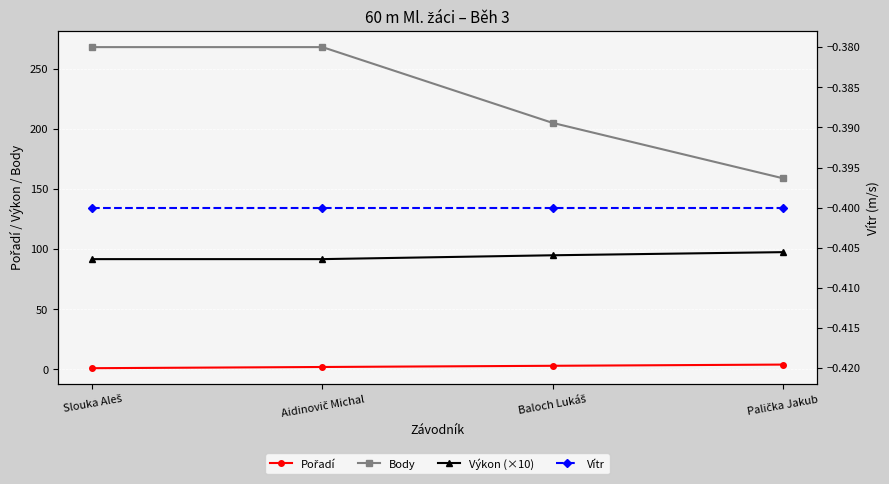

At which label does Výkon (×10) first exceed 94?

Baloch Lukáš